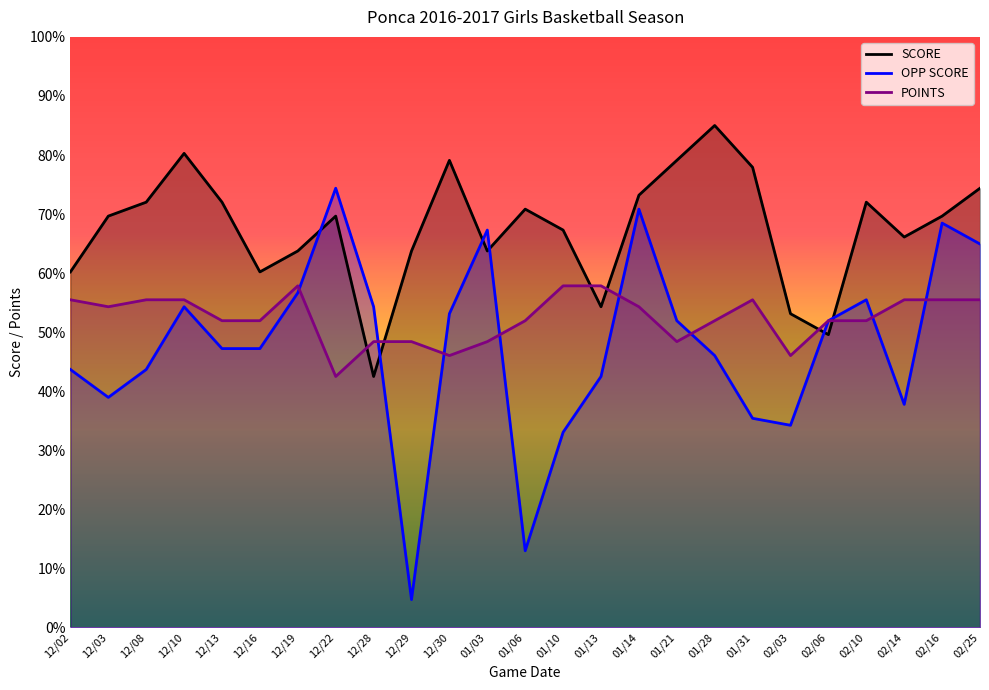

True or false: POINTS and SCORE cross at least once.

True